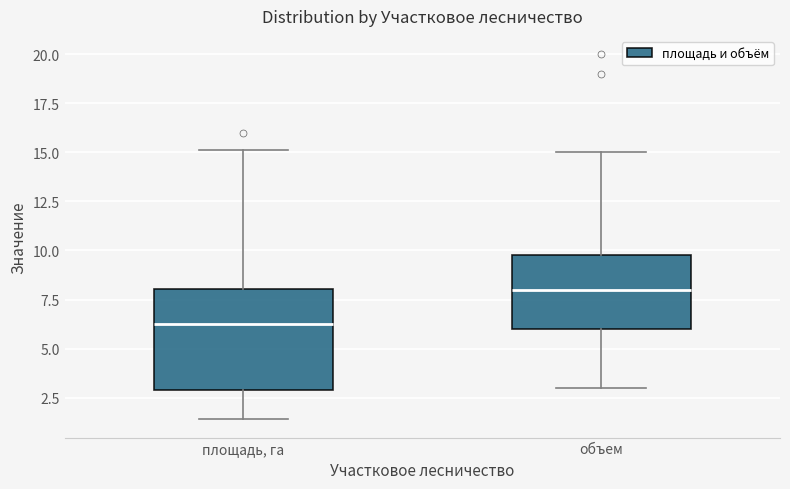

Reading left to right, read every box against the y-axis: the position of its median line, the range the box covers, and the ends of its whiskers. The values are not printed on the chart, so give them approximately, as read against the axis.

площадь, га: median 6.5, box 3.0 to 8.0, whiskers 1.5 to 15.0
объем: median 8.0, box 6.0 to 10.0, whiskers 3.0 to 15.0